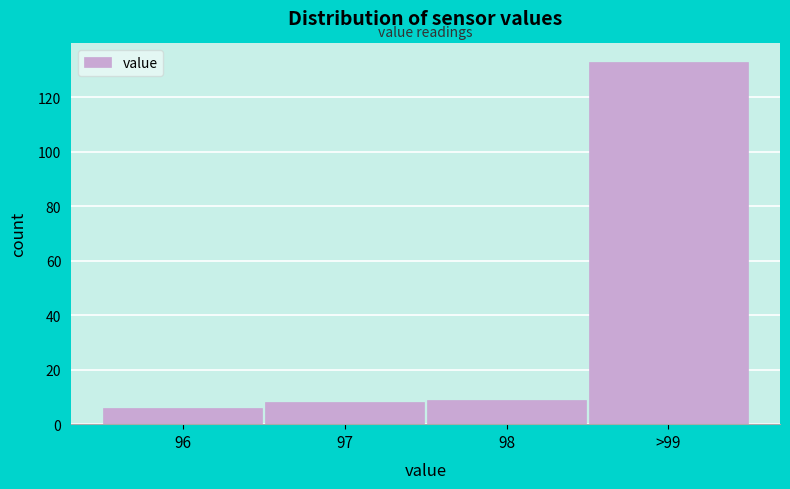

Reading left to right, extract all data points from this chart.

6	8	9	133